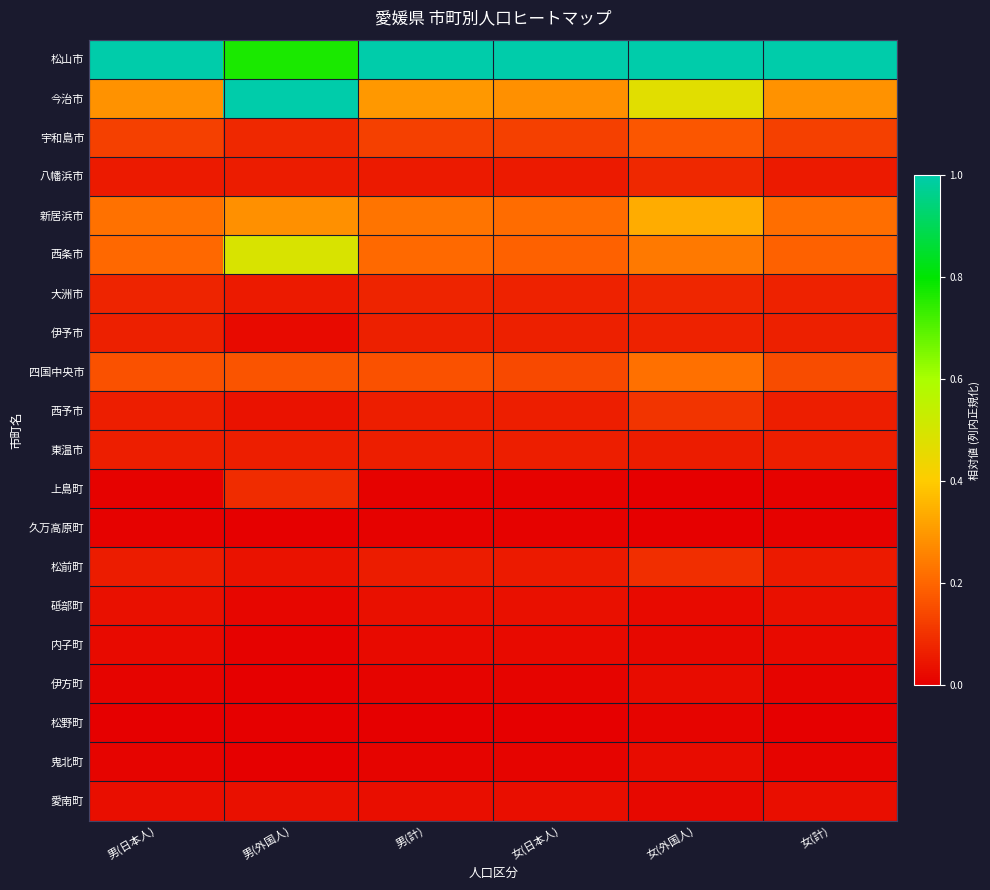

Reading left to right, transcribe all the data shown in this chart.

松山市: 男(日本人)=1.0	男(外国人)=0.8	男(計)=1.0	女(日本人)=1.0	女(外国人)=1.0	女(計)=1.0
今治市: 男(日本人)=0.3	男(外国人)=1.0	男(計)=0.3	女(日本人)=0.3	女(外国人)=0.5	女(計)=0.3
宇和島市: 男(日本人)=0.1	男(外国人)=0.1	男(計)=0.1	女(日本人)=0.1	女(外国人)=0.2	女(計)=0.1
八幡浜市: 男(日本人)=0.1	男(外国人)=0.1	男(計)=0.1	女(日本人)=0.1	女(外国人)=0.1	女(計)=0.1
新居浜市: 男(日本人)=0.2	男(外国人)=0.3	男(計)=0.2	女(日本人)=0.2	女(外国人)=0.3	女(計)=0.2
西条市: 男(日本人)=0.2	男(外国人)=0.5	男(計)=0.2	女(日本人)=0.2	女(外国人)=0.2	女(計)=0.2
大洲市: 男(日本人)=0.1	男(外国人)=0.1	男(計)=0.1	女(日本人)=0.1	女(外国人)=0.1	女(計)=0.1
伊予市: 男(日本人)=0.1	男(外国人)=0.0	男(計)=0.1	女(日本人)=0.1	女(外国人)=0.1	女(計)=0.1
四国中央市: 男(日本人)=0.2	男(外国人)=0.2	男(計)=0.2	女(日本人)=0.1	女(外国人)=0.2	女(計)=0.1
西予市: 男(日本人)=0.1	男(外国人)=0.0	男(計)=0.1	女(日本人)=0.1	女(外国人)=0.1	女(計)=0.1
東温市: 男(日本人)=0.1	男(外国人)=0.1	男(計)=0.1	女(日本人)=0.1	女(外国人)=0.1	女(計)=0.1
上島町: 男(日本人)=0.0	男(外国人)=0.1	男(計)=0.0	女(日本人)=0.0	女(外国人)=0.0	女(計)=0.0
久万高原町: 男(日本人)=0.0	男(外国人)=0.0	男(計)=0.0	女(日本人)=0.0	女(外国人)=0.0	女(計)=0.0
松前町: 男(日本人)=0.1	男(外国人)=0.0	男(計)=0.1	女(日本人)=0.1	女(外国人)=0.1	女(計)=0.1
砥部町: 男(日本人)=0.0	男(外国人)=0.0	男(計)=0.0	女(日本人)=0.0	女(外国人)=0.0	女(計)=0.0
内子町: 男(日本人)=0.0	男(外国人)=0.0	男(計)=0.0	女(日本人)=0.0	女(外国人)=0.0	女(計)=0.0
伊方町: 男(日本人)=0.0	男(外国人)=0.0	男(計)=0.0	女(日本人)=0.0	女(外国人)=0.0	女(計)=0.0
松野町: 男(日本人)=0.0	男(外国人)=0.0	男(計)=0.0	女(日本人)=0.0	女(外国人)=0.0	女(計)=0.0
鬼北町: 男(日本人)=0.0	男(外国人)=0.0	男(計)=0.0	女(日本人)=0.0	女(外国人)=0.0	女(計)=0.0
愛南町: 男(日本人)=0.0	男(外国人)=0.0	男(計)=0.0	女(日本人)=0.0	女(外国人)=0.0	女(計)=0.0